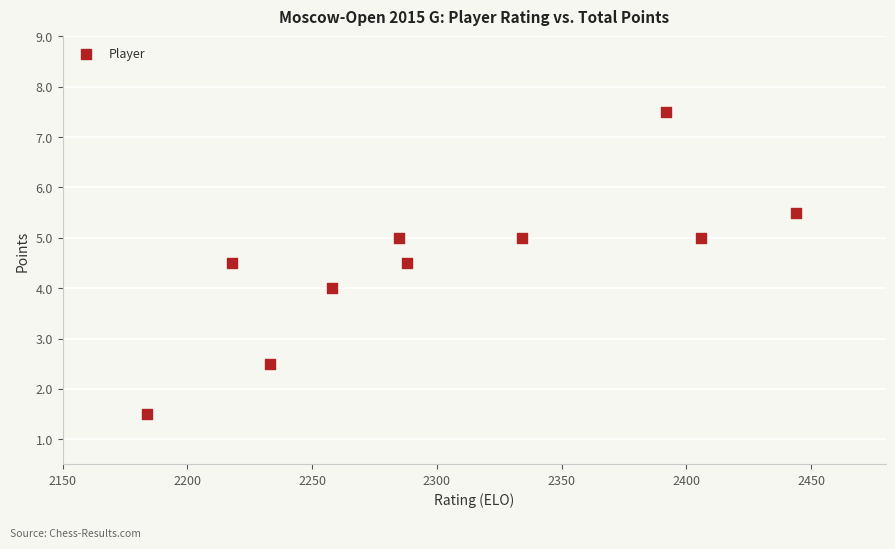

What is the range of X values (max minus min)?

260.0